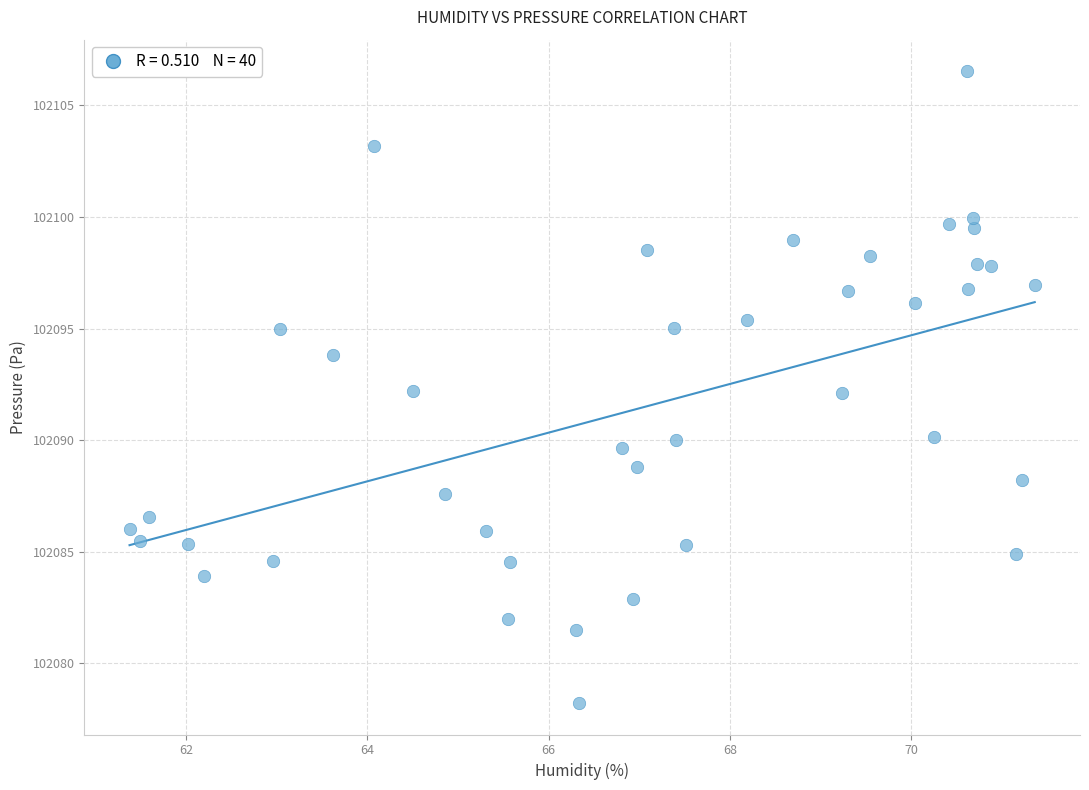

How many data points are displayed?

40